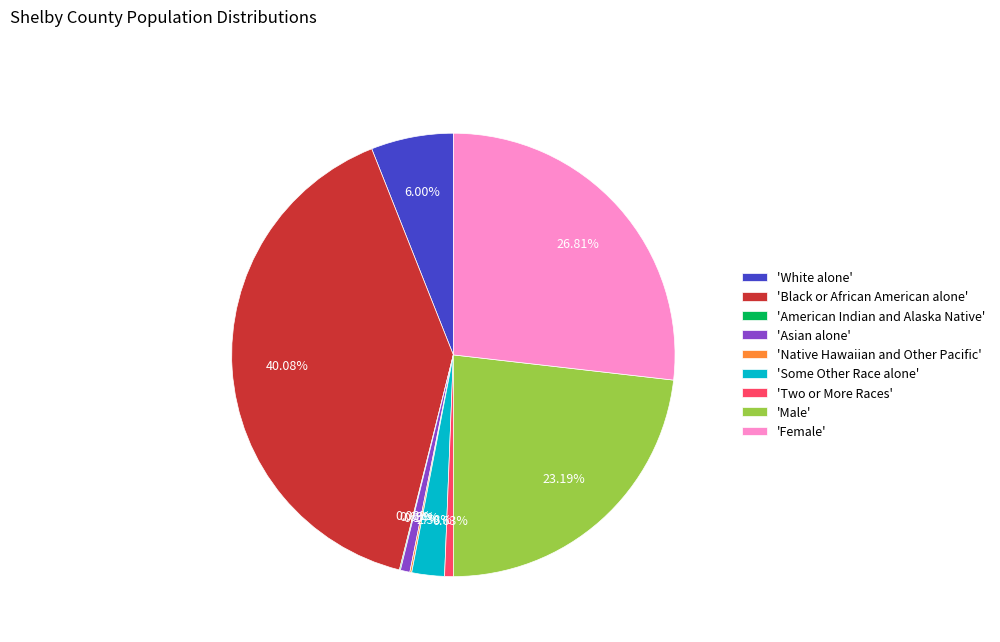

Is there any slice that represents more than half of the pie?

No